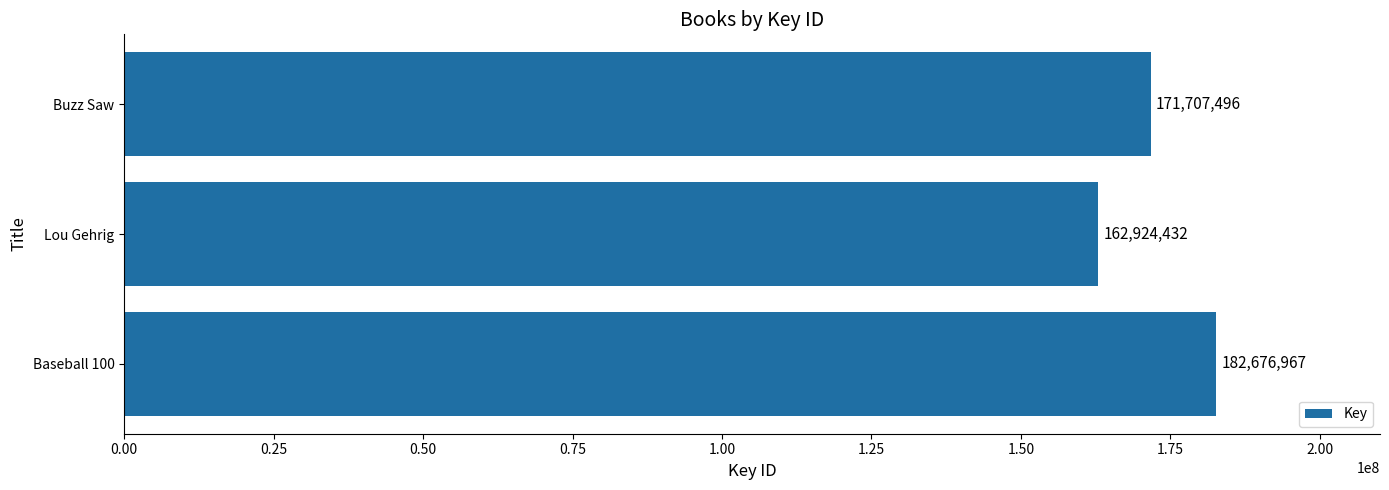

What value does the data have at Buzz Saw, to the nearest 100?

171707500